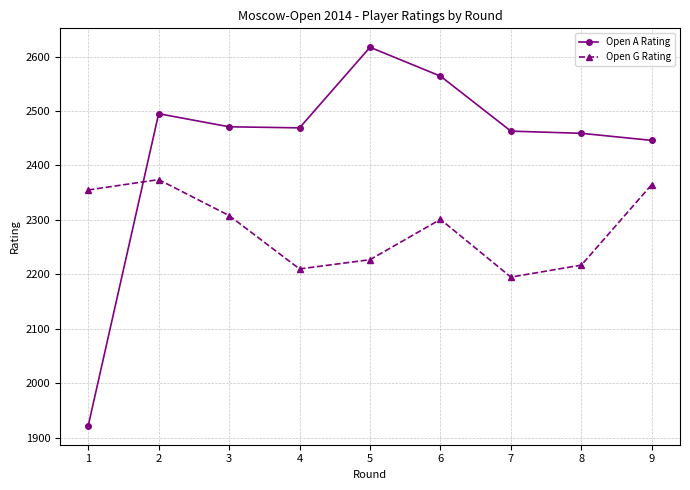

True or false: Open G Rating and Open A Rating cross at least once.

True